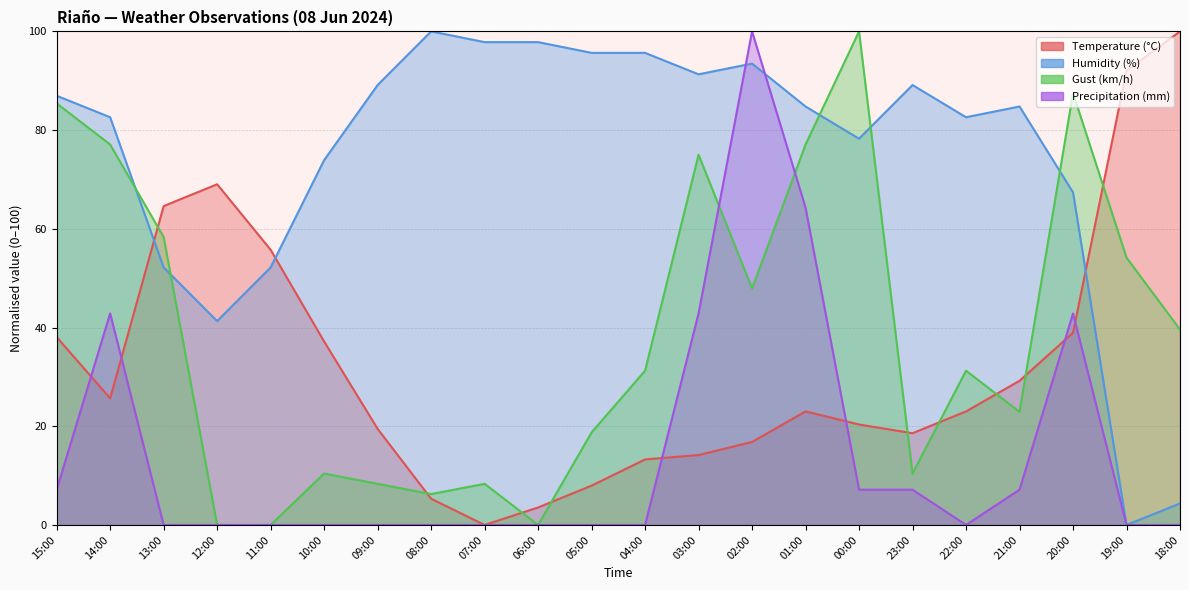

Reading left to right, list all the values displayed in this chart.

Temperature (°C): 38.1	25.7	64.6	69.0	55.8	37.2	19.5	5.3	0.0	3.5	8.0	13.3	14.2	16.8	23.0	20.4	18.6	23.0	29.2	38.9	92.0	100.0
Humidity (%): 87.0	82.6	52.2	41.3	52.2	73.9	89.1	100.0	97.8	97.8	95.7	95.7	91.3	93.5	84.8	78.3	89.1	82.6	84.8	67.4	0.0	4.3
Gust (km/h): 85.4	77.1	58.3	0.0	0.0	10.4	8.3	6.2	8.3	0.0	18.8	31.2	75.0	47.9	77.1	100.0	10.4	31.2	22.9	87.5	54.2	39.6
Precipitation (mm): 7.1	42.9	0.0	0.0	0.0	0.0	0.0	0.0	0.0	0.0	0.0	0.0	42.9	100.0	64.3	7.1	7.1	0.0	7.1	42.9	0.0	0.0